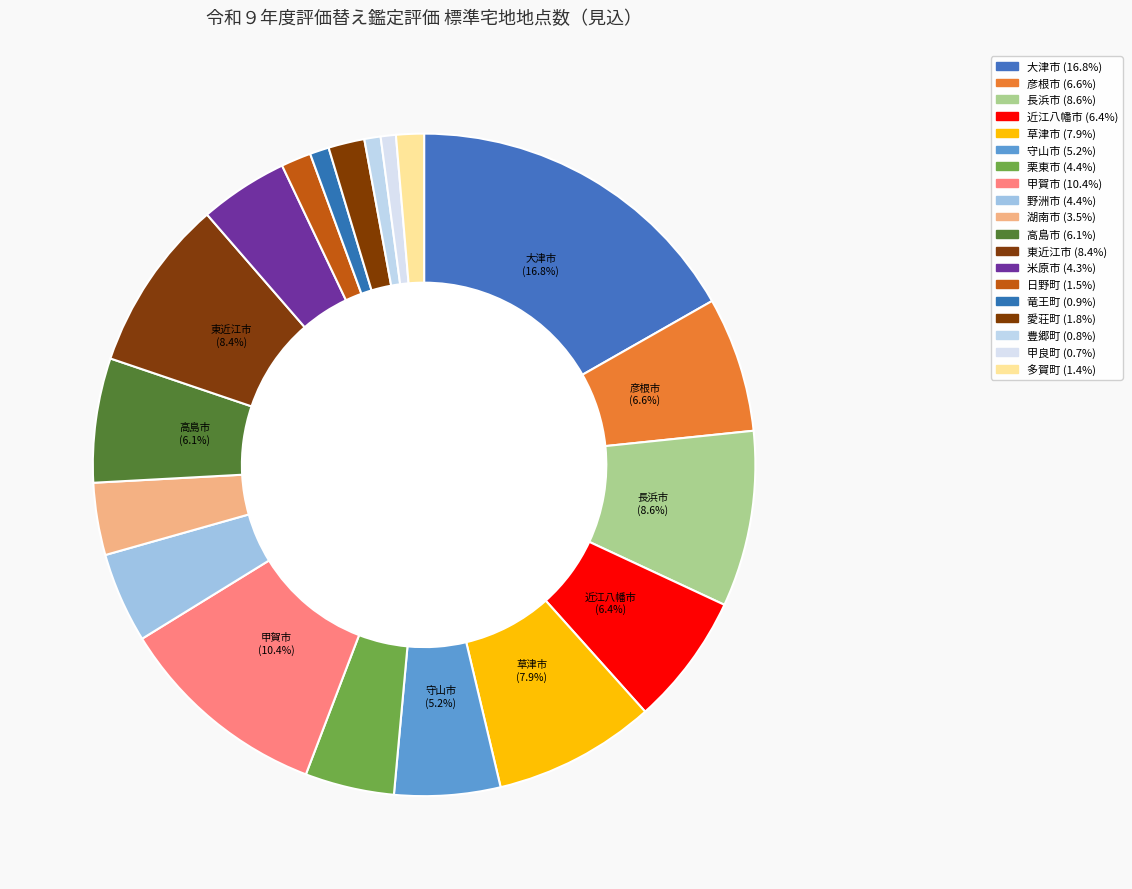

True or false: 栗東市 accounts for 11% of the total.

False